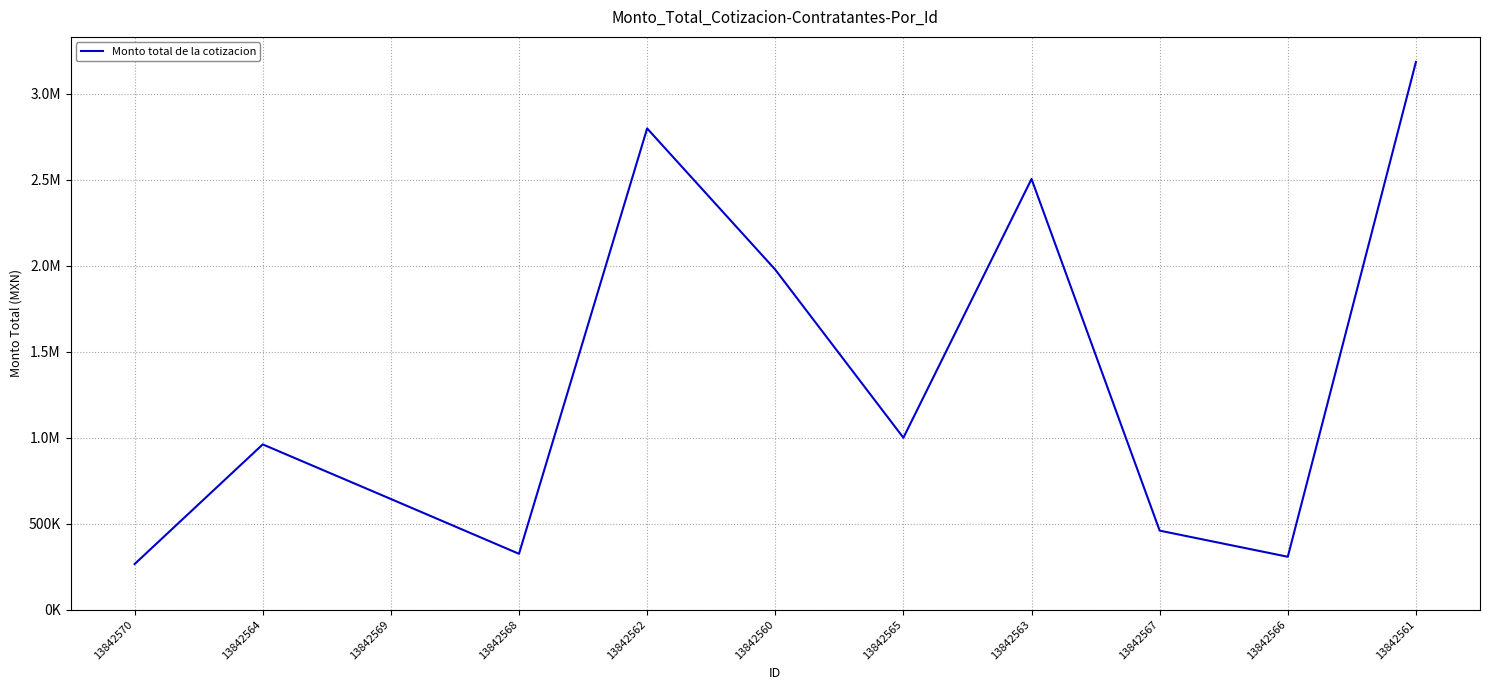

List the labels in order of value, largest first.

13842561, 13842562, 13842563, 13842560, 13842565, 13842564, 13842569, 13842567, 13842568, 13842566, 13842570